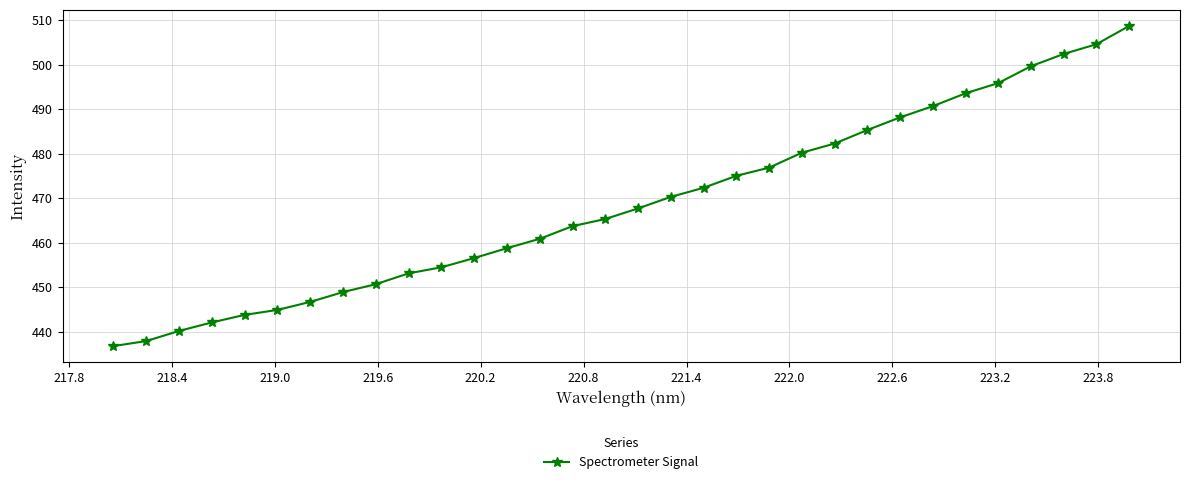

What is the sum of all values?

14997.2